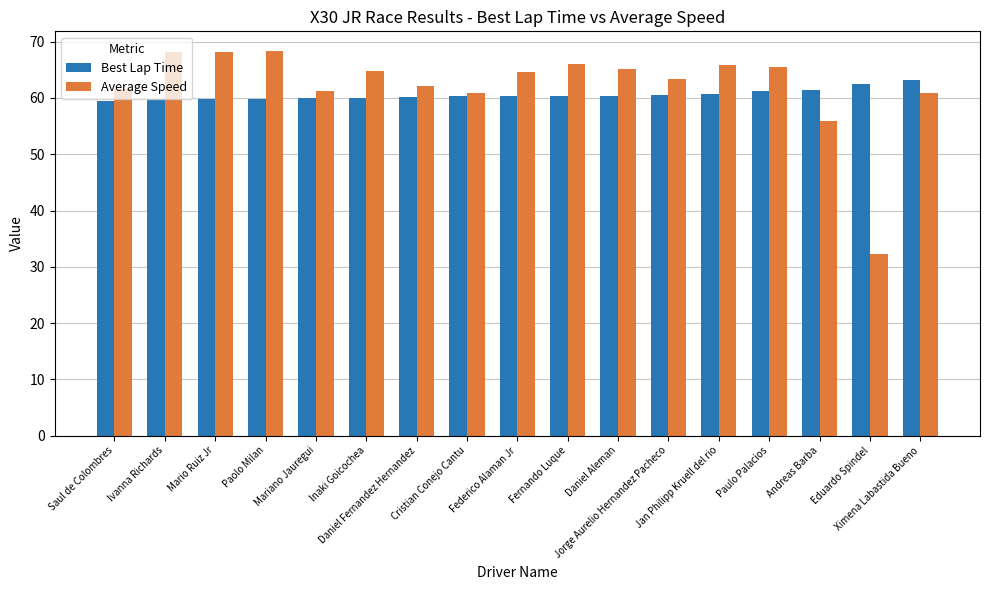

What is the lowest value of the Average Speed series?

32.2